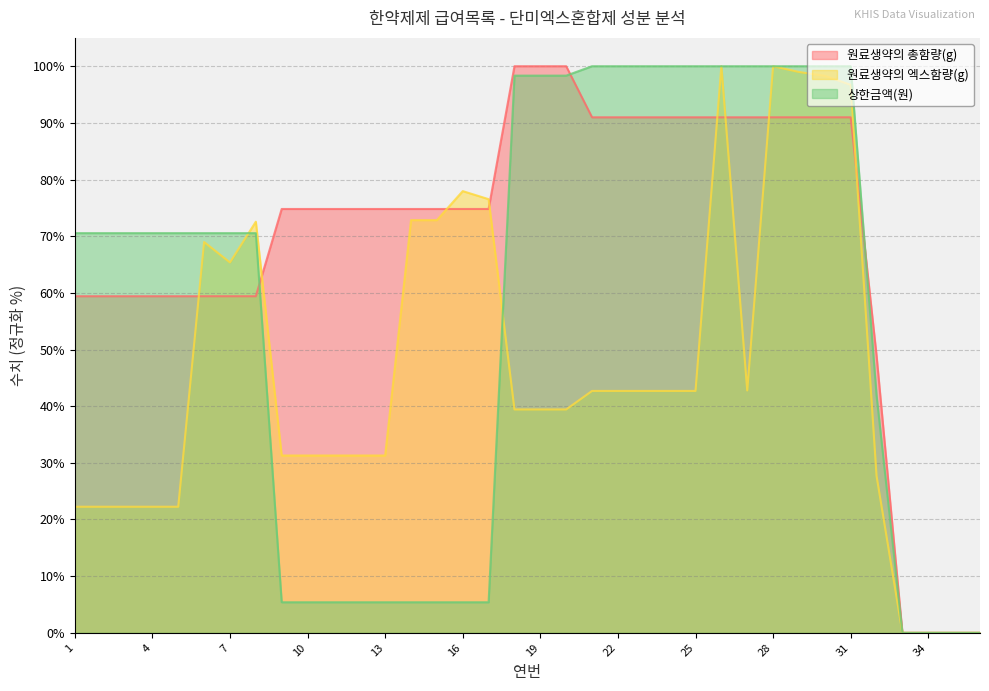

The 상한금액(원) series shows 8.1 at 14. True or false?

False